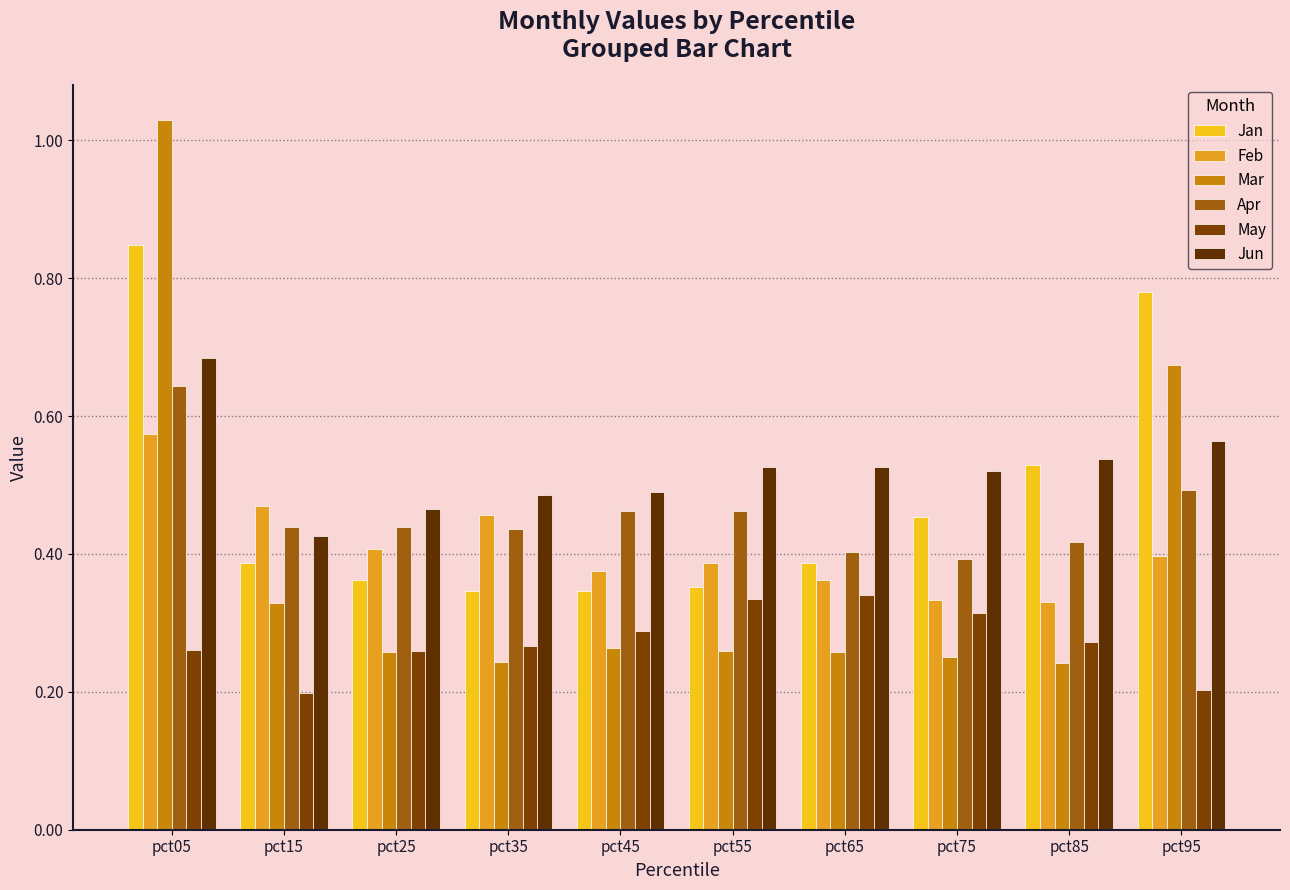

What is the approximate value of Mar at pct65?

0.3